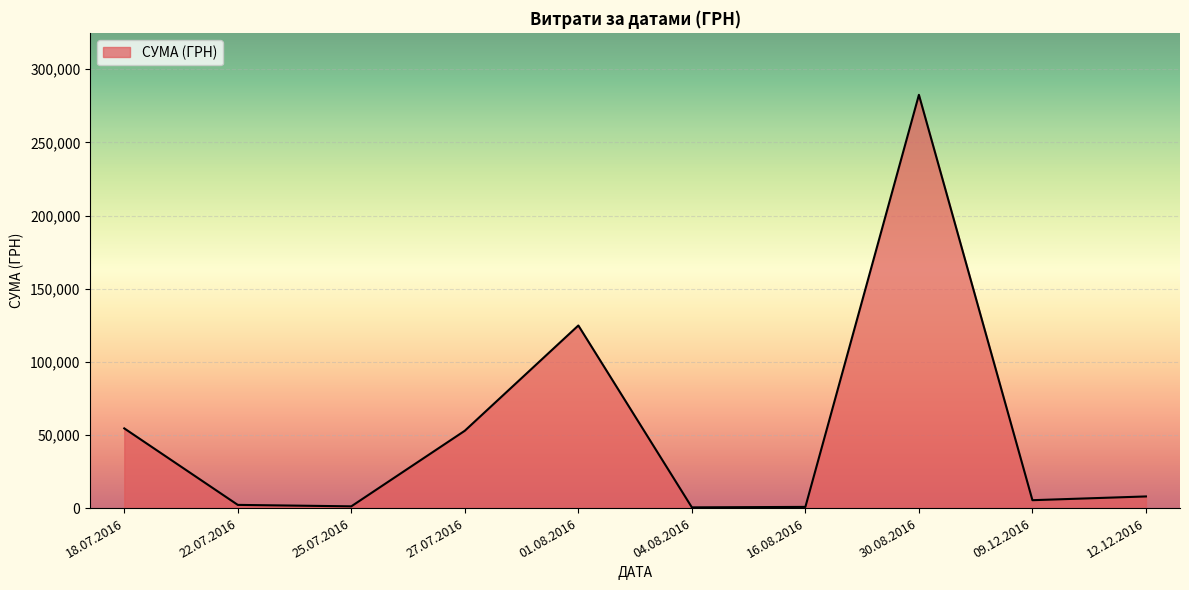

The value at 30.08.2016 is 282495.1. True or false?

True